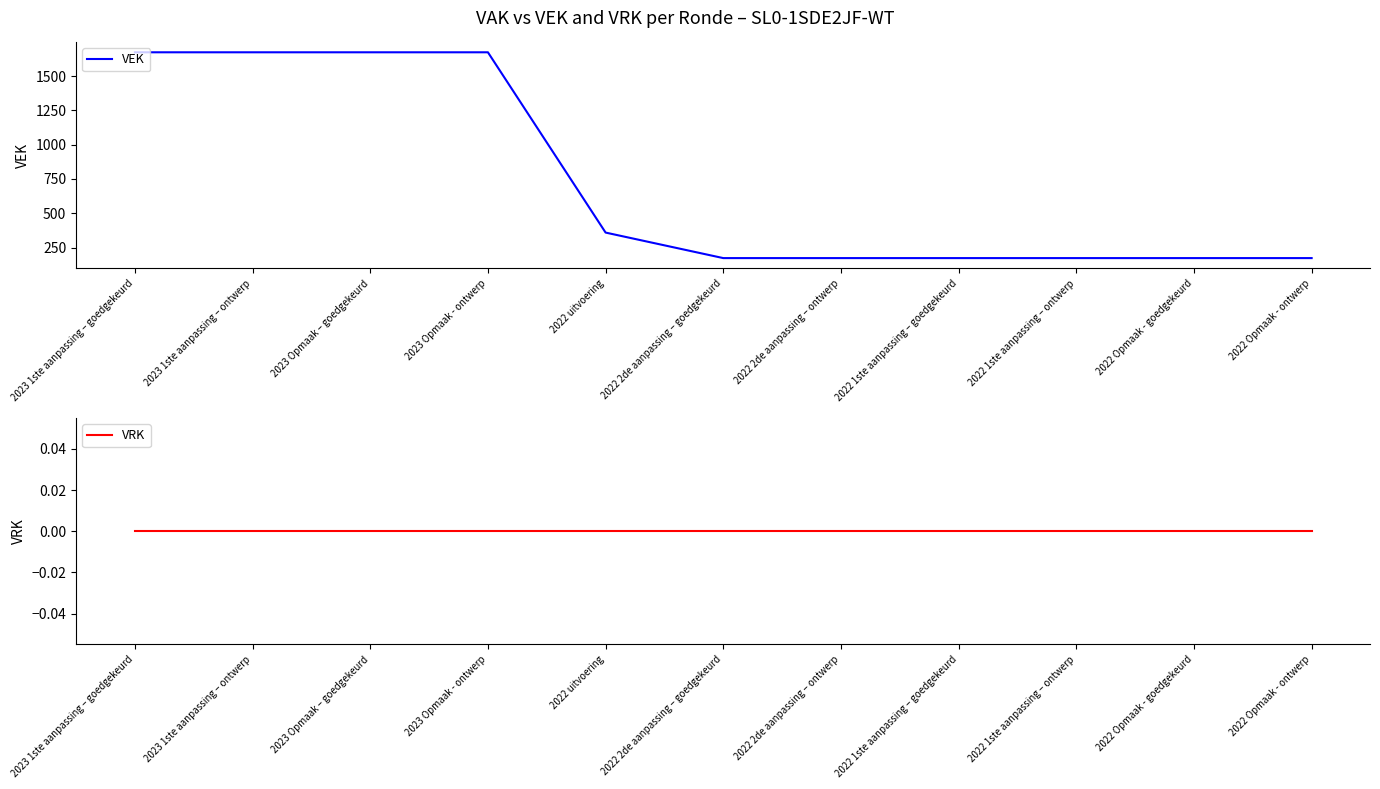

True or false: VRK and VEK intersect in this chart.

False